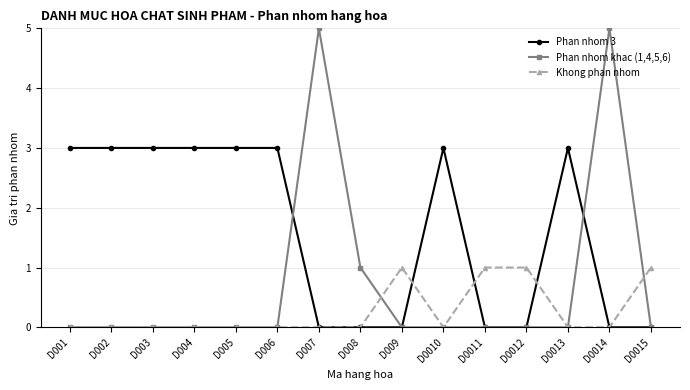

How many lines are shown in the chart?

3